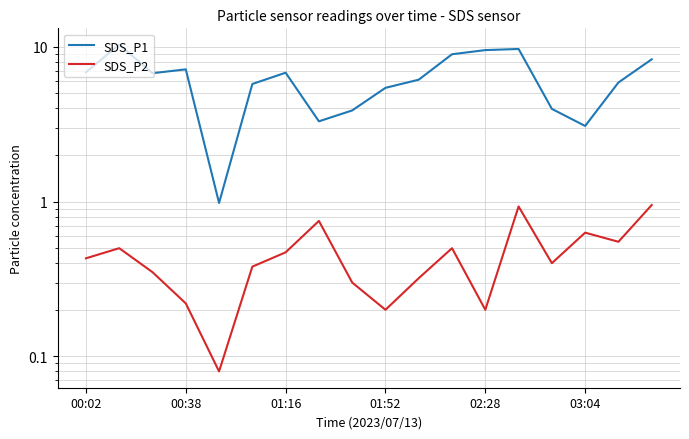

In SDS_P2, how many points are lower than both neighbors (excluding endpoints)?

5